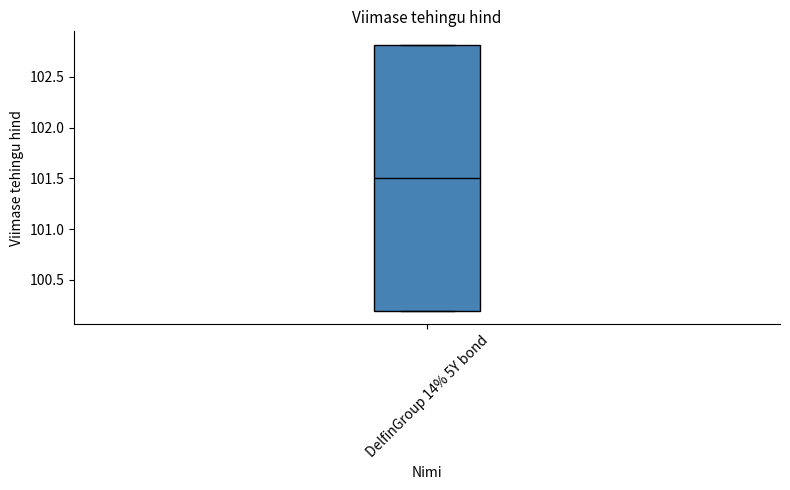

Transcribe this box plot: give where the median line is, the range the box spans, and where the two whiskers end, as read against the y-axis. The values are not printed on the chart, so give them approximately, as read against the axis.

median 101.5, box 100.2 to 102.8, whiskers 100.2 to 102.8